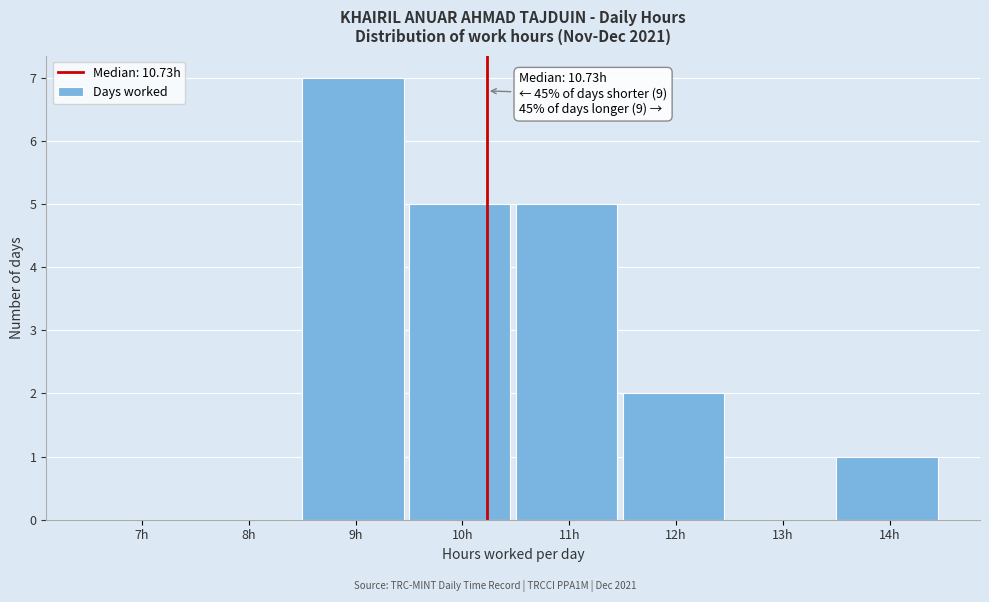

Reading left to right, transcribe all the data shown in this chart.

7h=0	8h=0	9h=7	10h=5	11h=5	12h=2	13h=0	14h=1